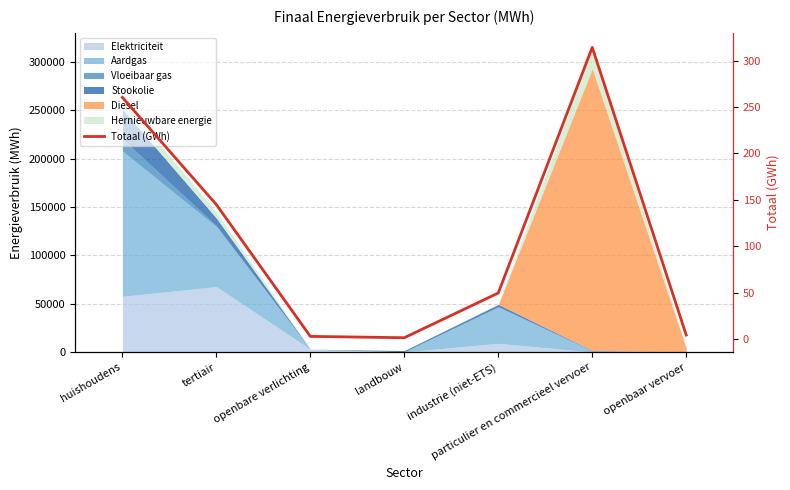

At which category does the chart reach its peak across all series?

particulier en commercieel vervoer